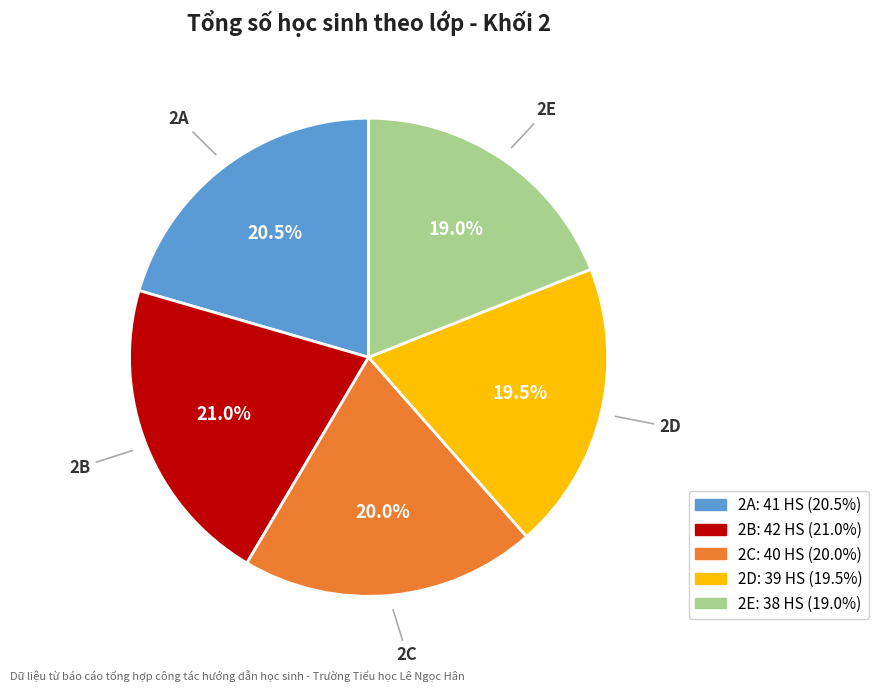

Between 2B and 2D, which is larger?

2B